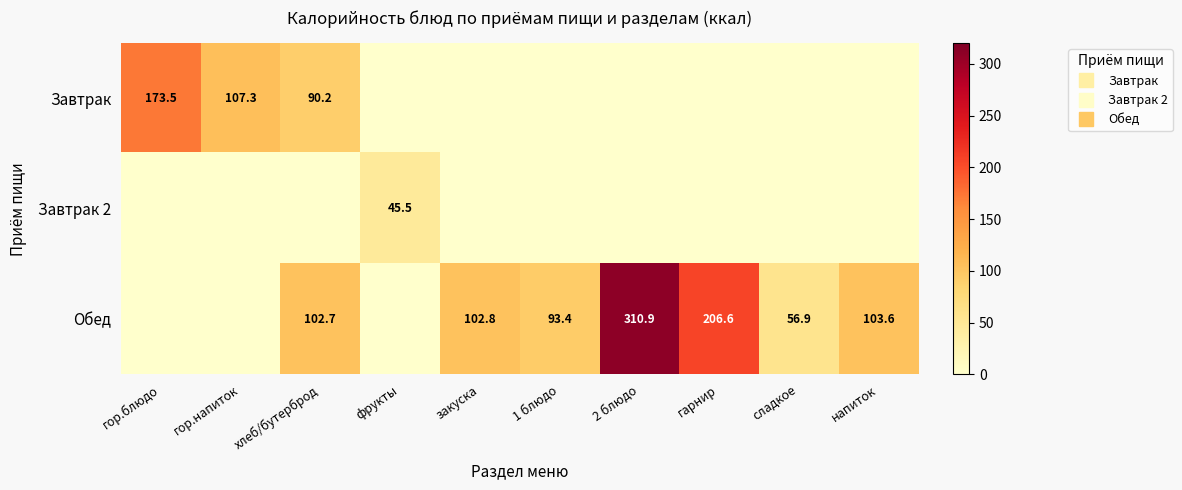

What is the difference between the second highest and minimum values in the Завтрак series?

107.3